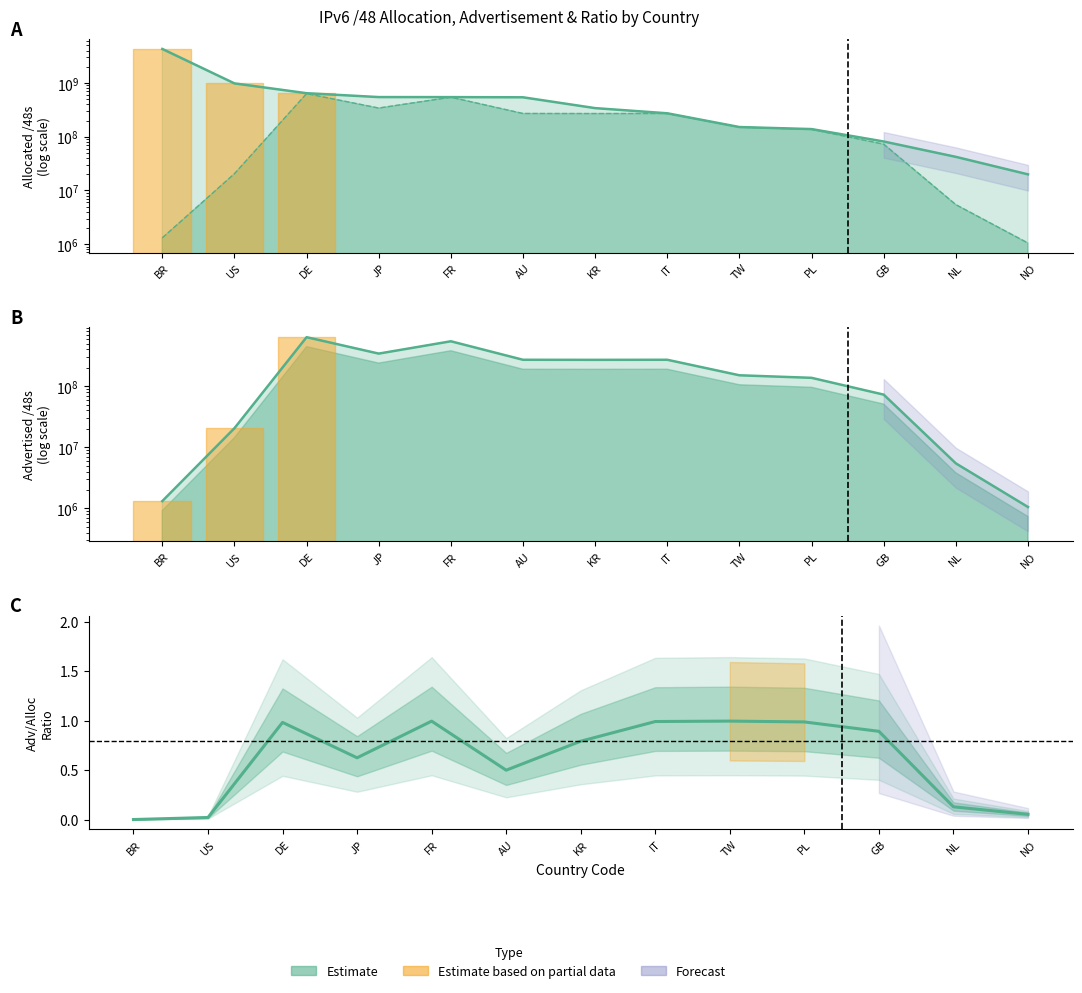

At which label does allocated_48s first exceed 340918273?

BR